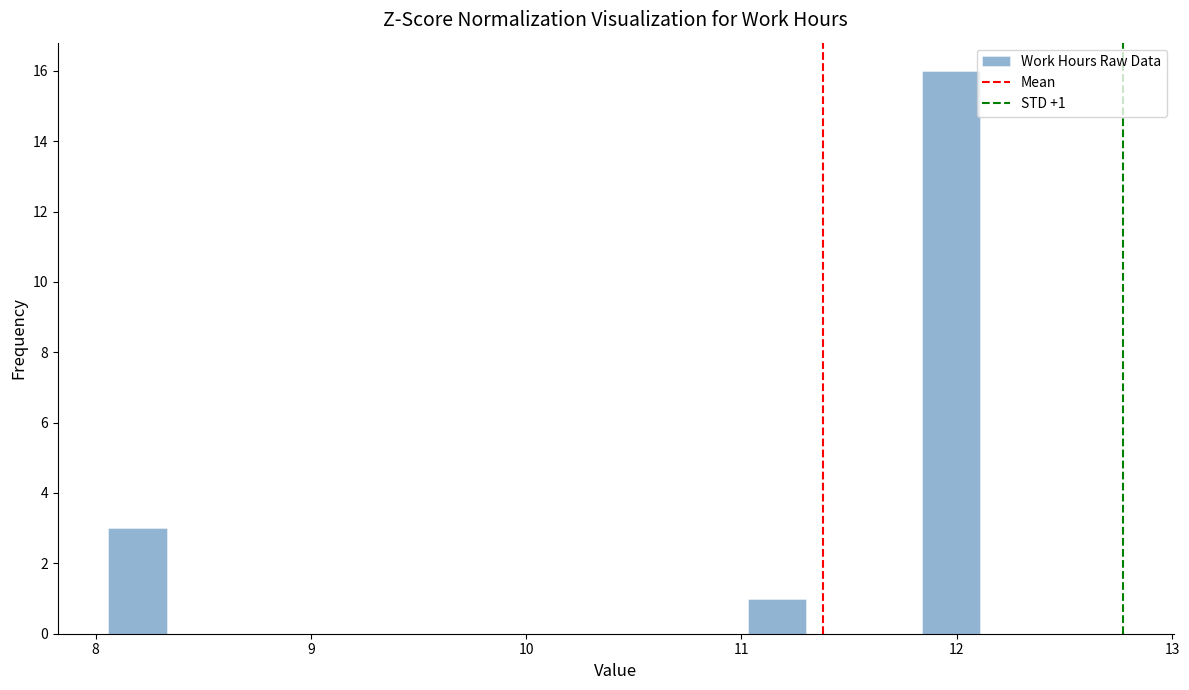

Read against the x-axis, roughly where is the centre of the tallest bar?

12.0